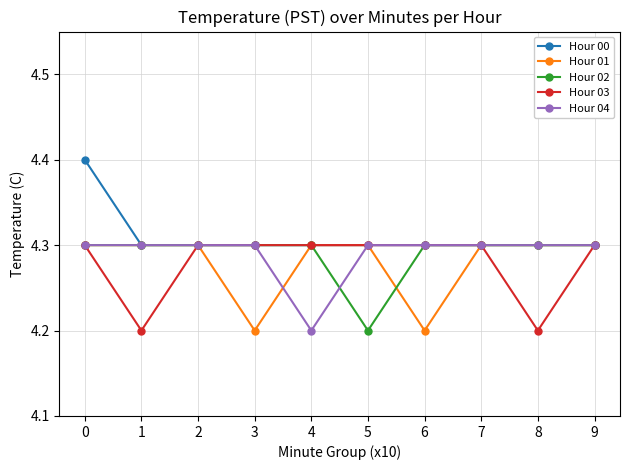

What are all the series names shown in the legend?

Hour 00, Hour 01, Hour 02, Hour 03, Hour 04